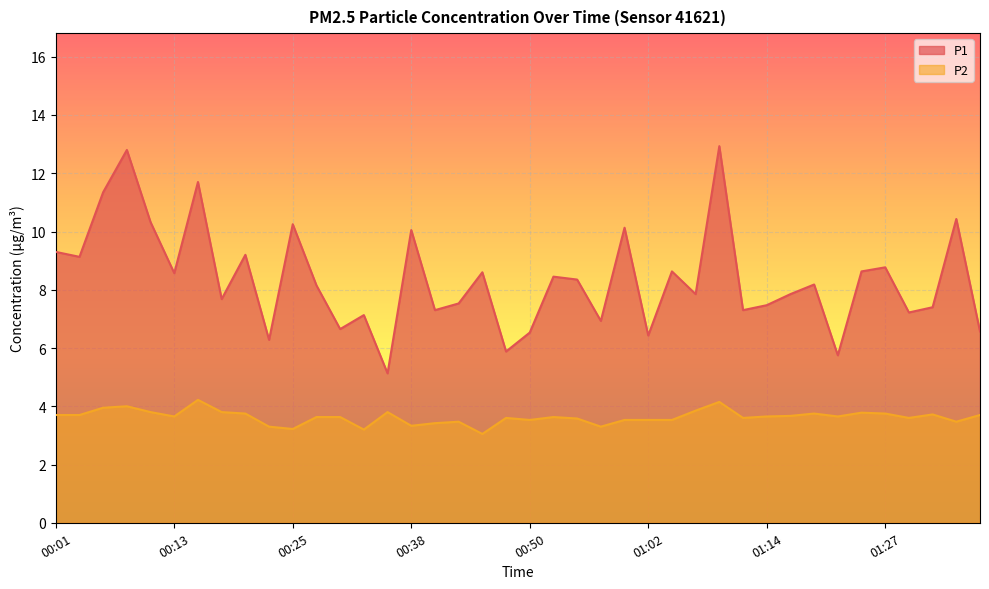

How many lines are shown in the chart?

2